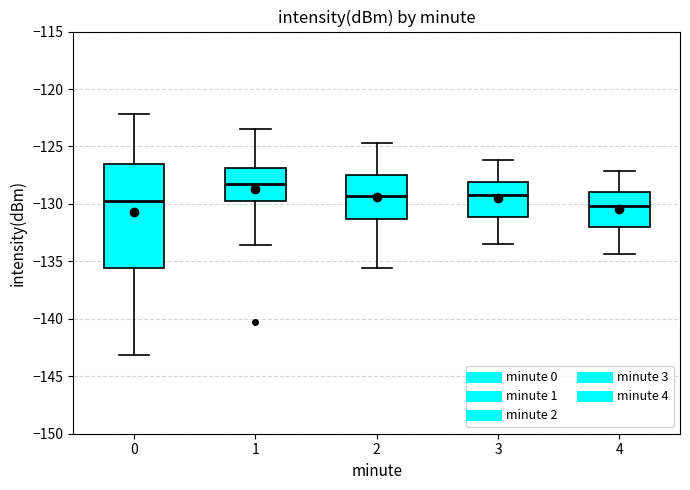

Reading left to right, read every box against the y-axis: the position of its median line, the range the box covers, and the ends of its whiskers. The values are not printed on the chart, so give them approximately, as read against the axis.

0: median -130.0, box -135.5 to -126.5, whiskers -143.0 to -122.0
1: median -128.5, box -130.0 to -127.0, whiskers -133.5 to -123.5
2: median -129.5, box -131.5 to -127.5, whiskers -135.5 to -124.5
3: median -129.0, box -131.0 to -128.0, whiskers -133.5 to -126.0
4: median -130.0, box -132.0 to -129.0, whiskers -134.5 to -127.0